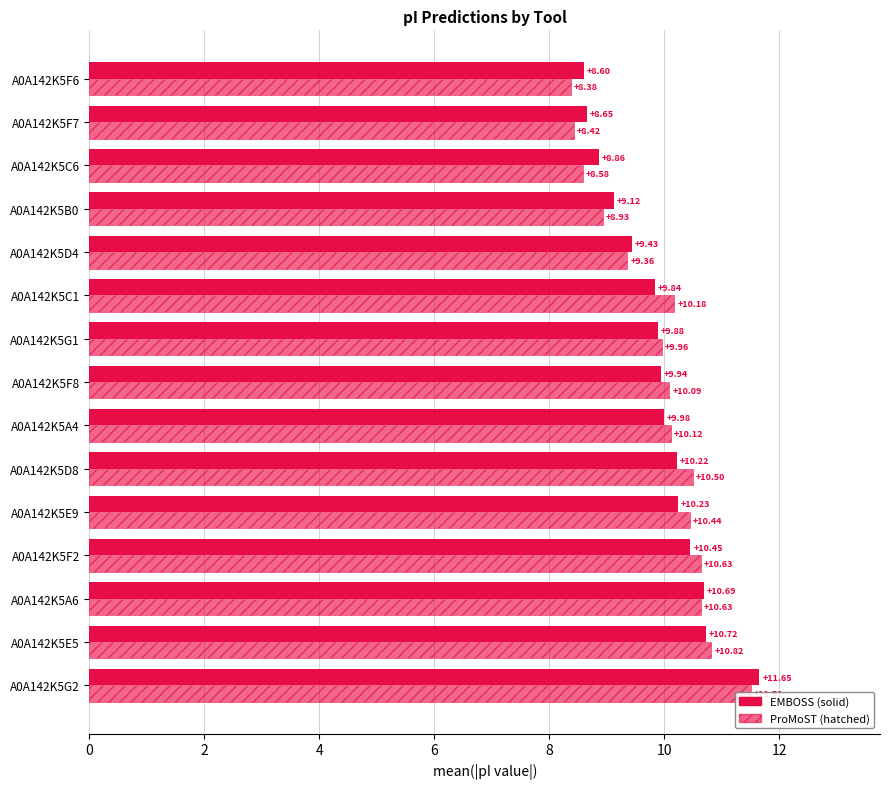

What is the difference between the EMBOSS values at A0A142K5E9 and A0A142K5F6?

1.6